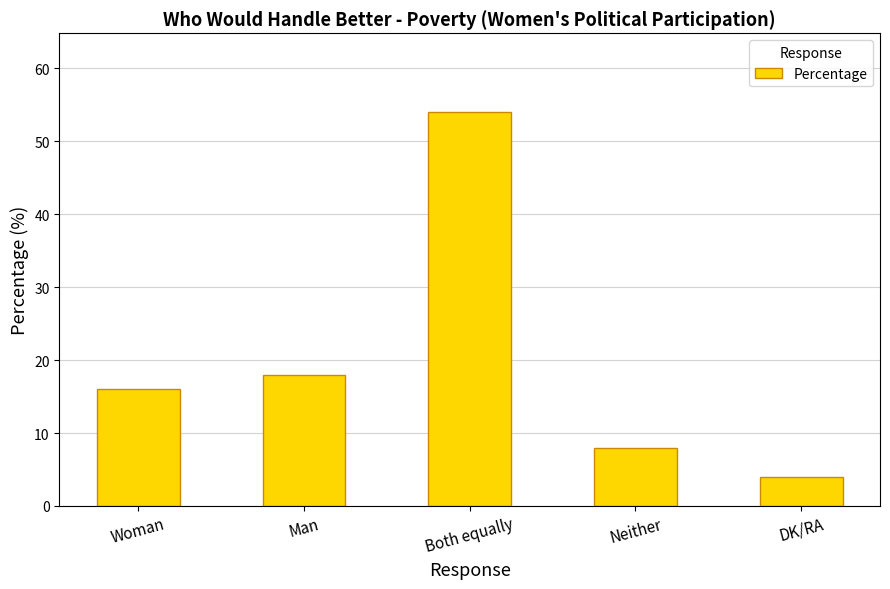

How many bars are there in total?

5